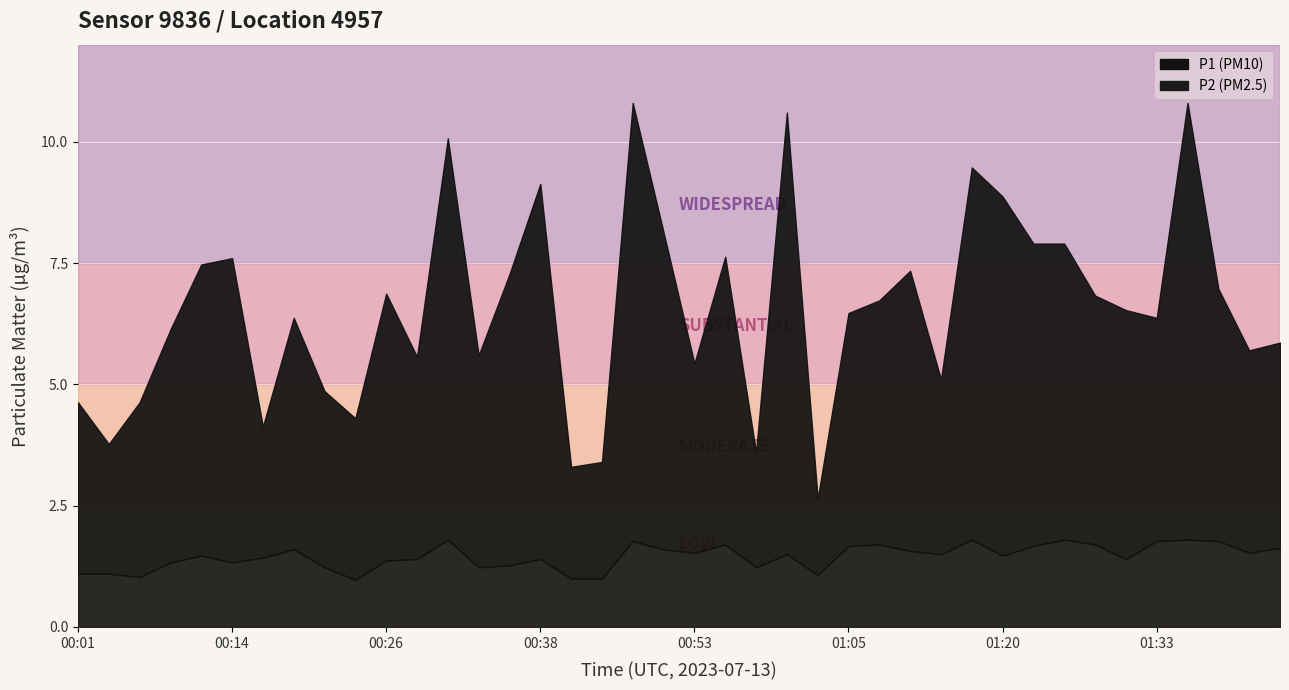

What is the total value across all series at 01:05?

6.5